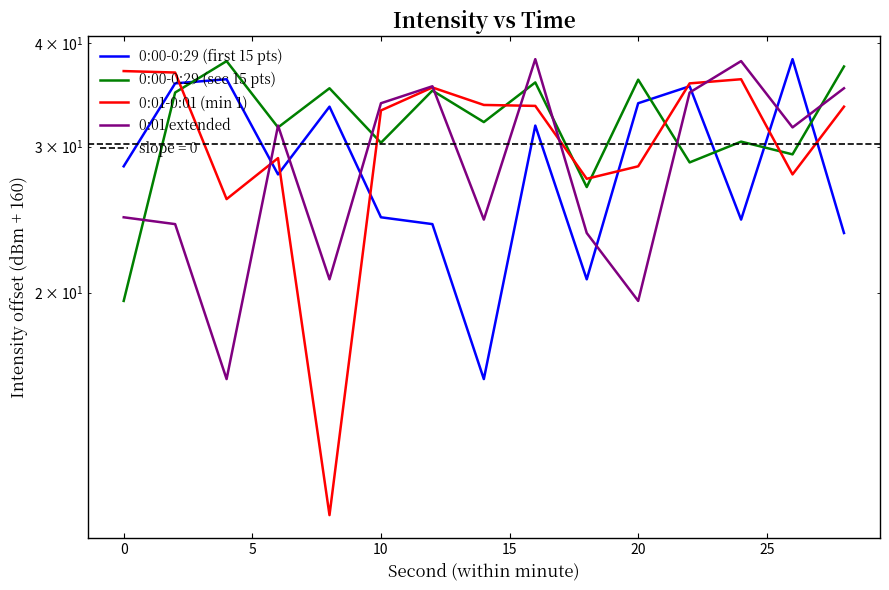

Reading right to left, transcribe all the data shown in this chart.

0:00-0:29 (first 15 pts): 23.6	38.3	24.5	35.5	33.9	20.7	31.8	15.7	24.2	24.7	33.5	27.8	36.2	35.8	28.4
0:00-0:29 (sec 15 pts): 37.5	29.4	30.4	28.7	36.1	26.8	35.9	32.1	35.1	30.3	35.3	31.7	38.1	34.9	19.5
0:01-0:01 (min 1): 33.5	27.8	36.2	35.8	28.4	27.4	33.6	33.7	35.4	33.2	10.8	29.1	25.9	36.9	37.0
0:01 extended: 35.3	31.7	38.1	34.9	19.5	23.6	38.3	24.5	35.5	33.9	20.7	31.8	15.7	24.2	24.7